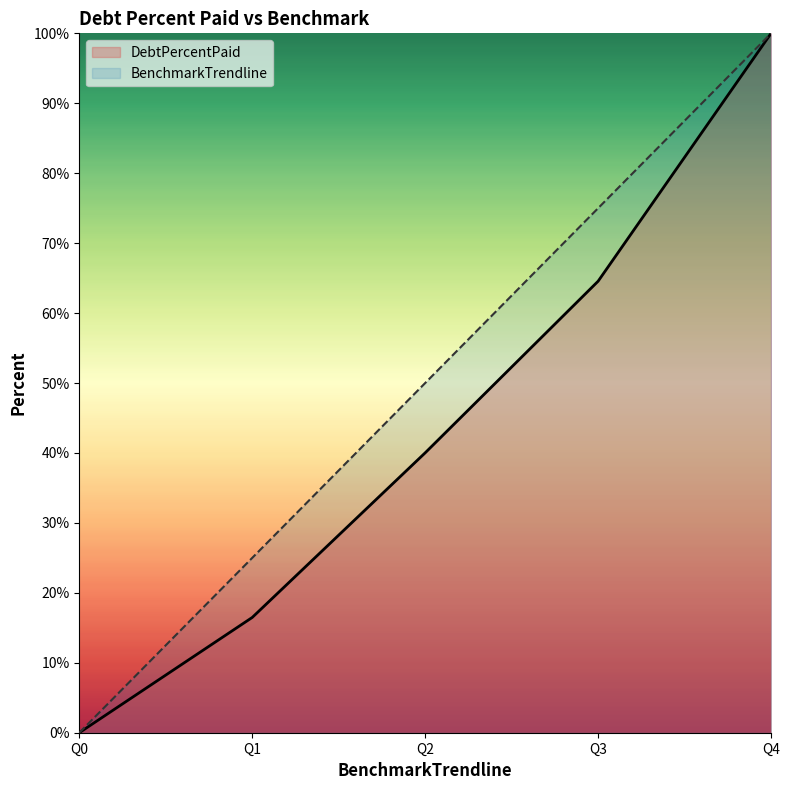

Where is DebtPercentPaid nearest to the value 50?

Q2